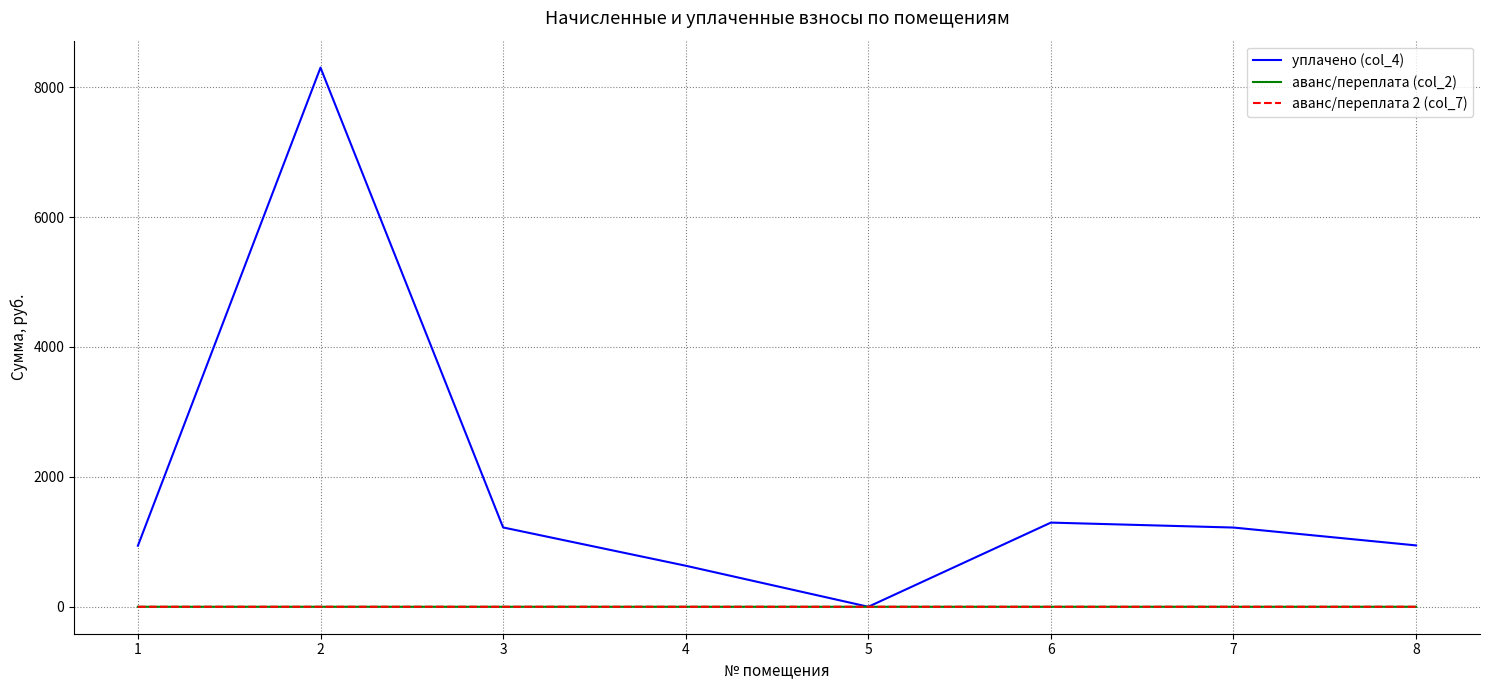

Where is the first local maximum for аванс/переплата 2 (col_7)?

3